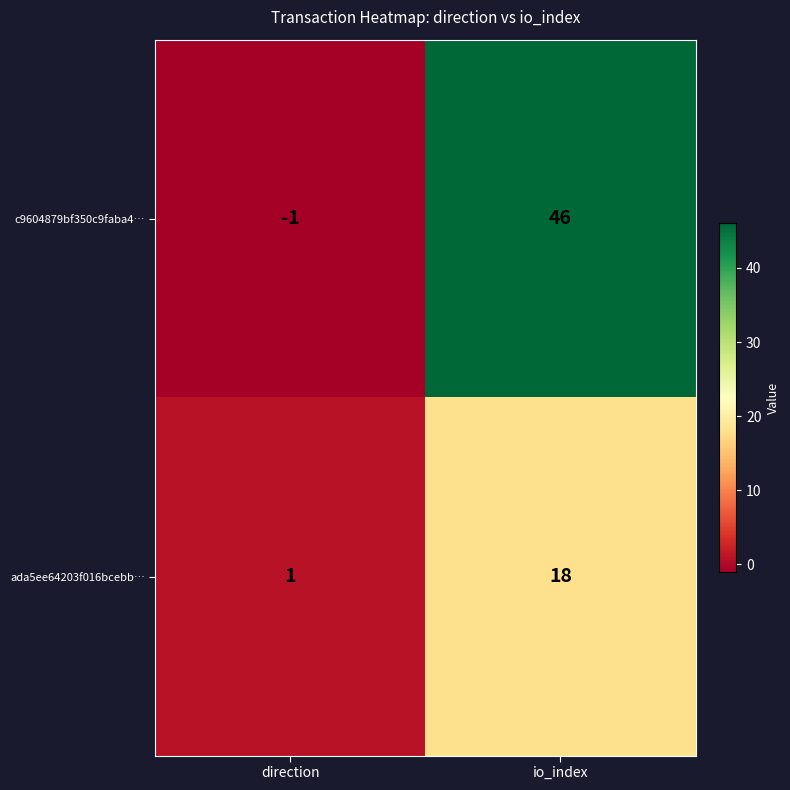

Where is ada5ee64203f016bcebb… nearest to the value 9?

direction